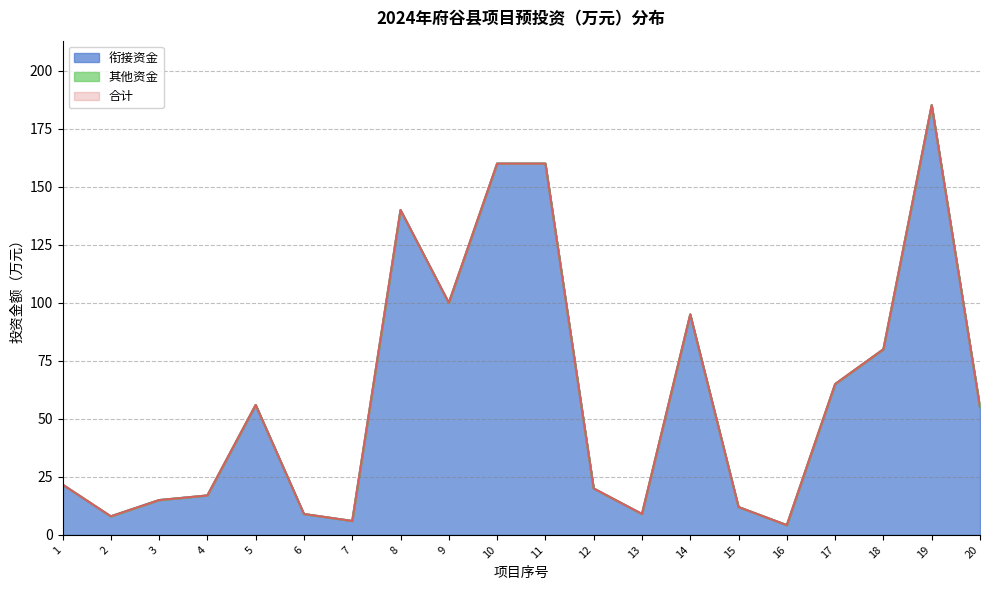

At 13, list the series in order from smallest to largest.

合计, 衔接资金